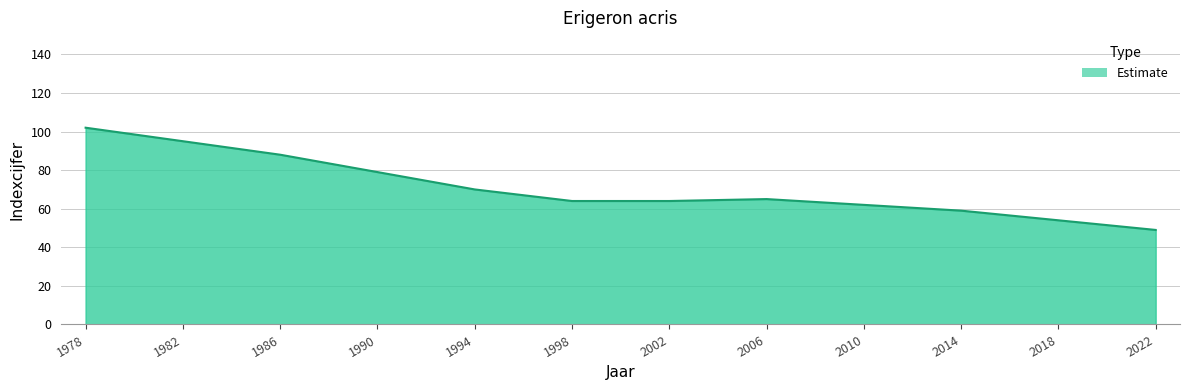

What is the difference between the values at 2006 and 1990?

14